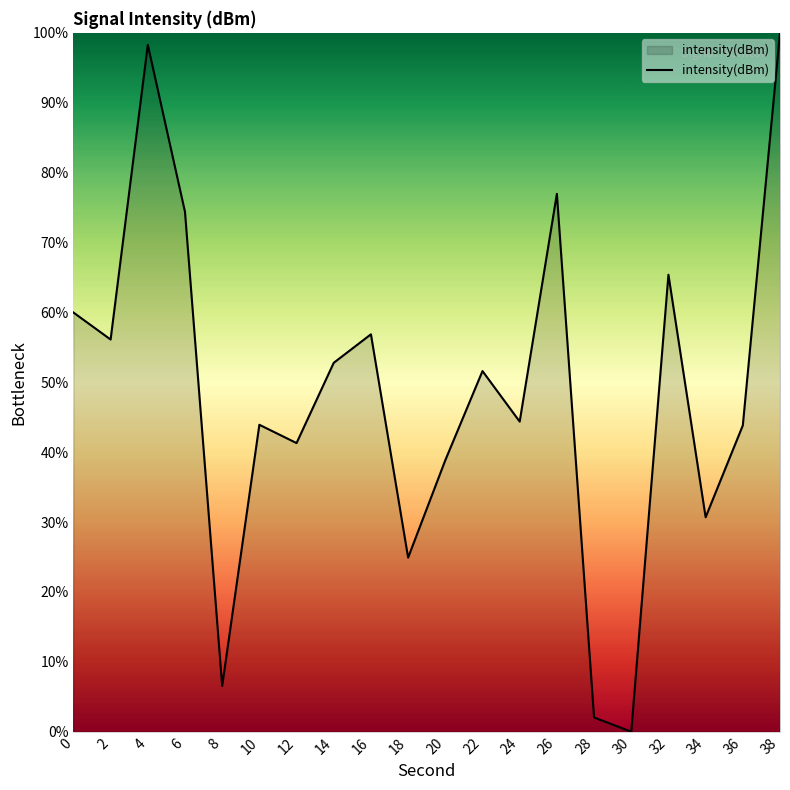

What is the sum of all values?

968.8